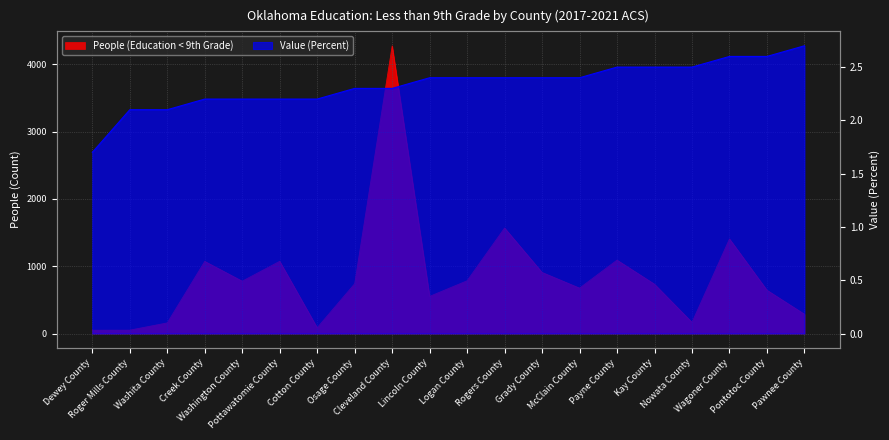

At which label does People (Education < 9th Grade) first exceed 740?

Creek County